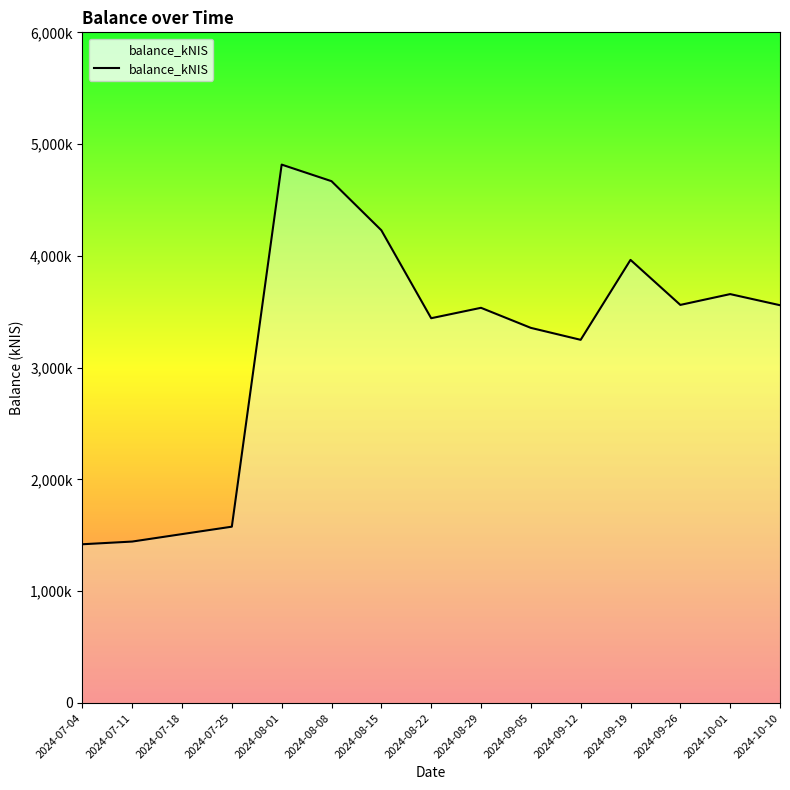

Where is the first local maximum?

2024-08-01